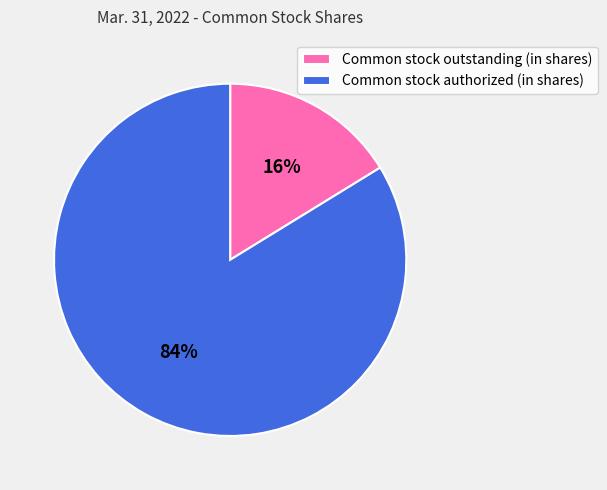

Is there any slice that represents more than half of the pie?

Yes